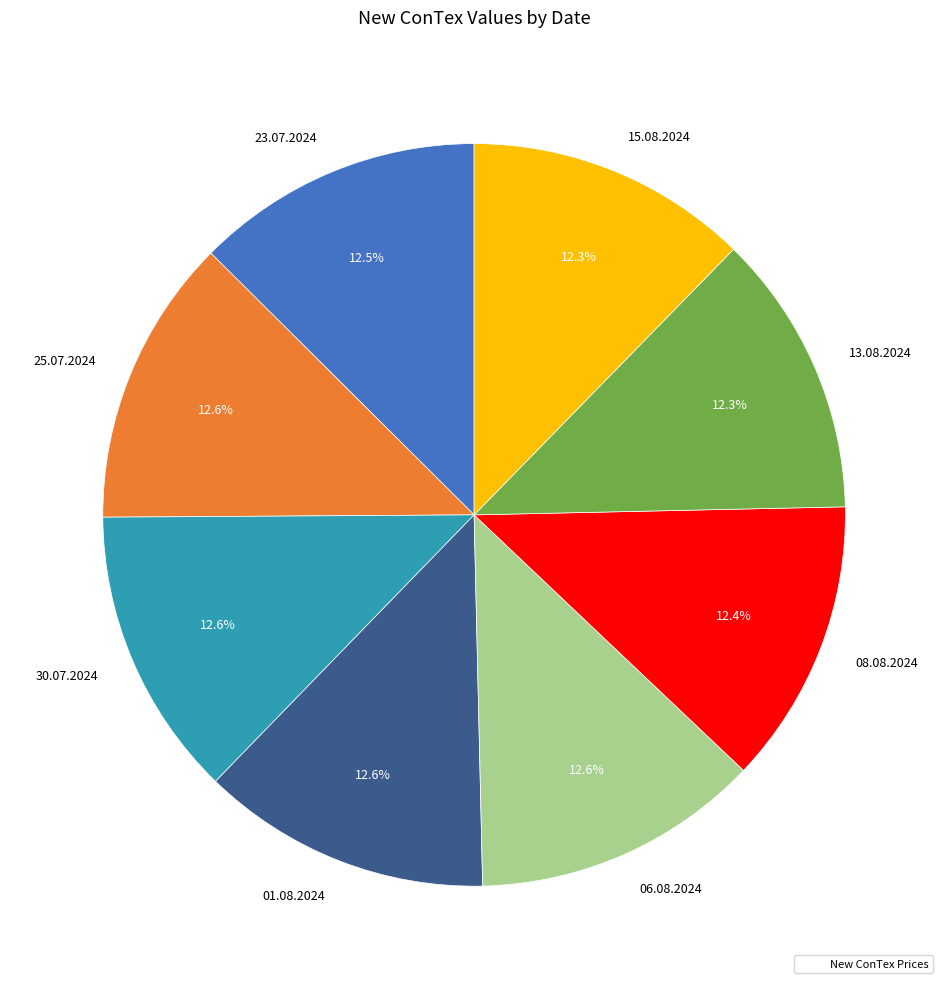

Is there a majority slice in this chart?

No